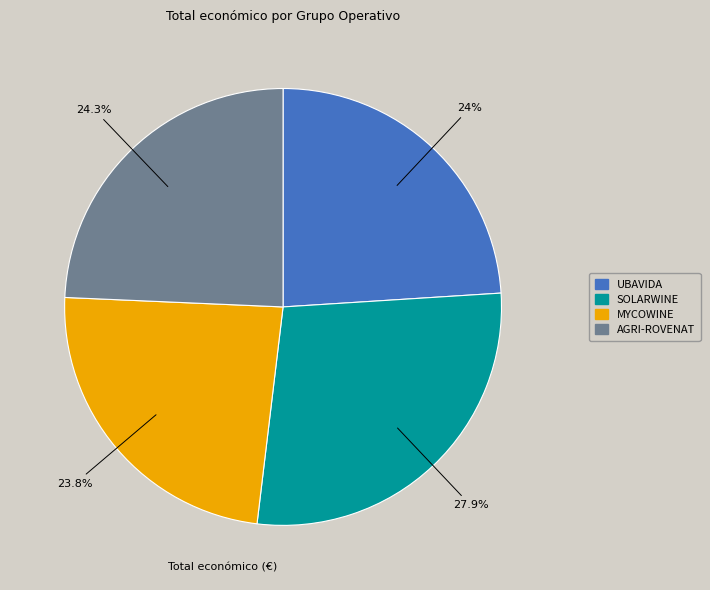

Which slice is the largest?

SOLARWINE